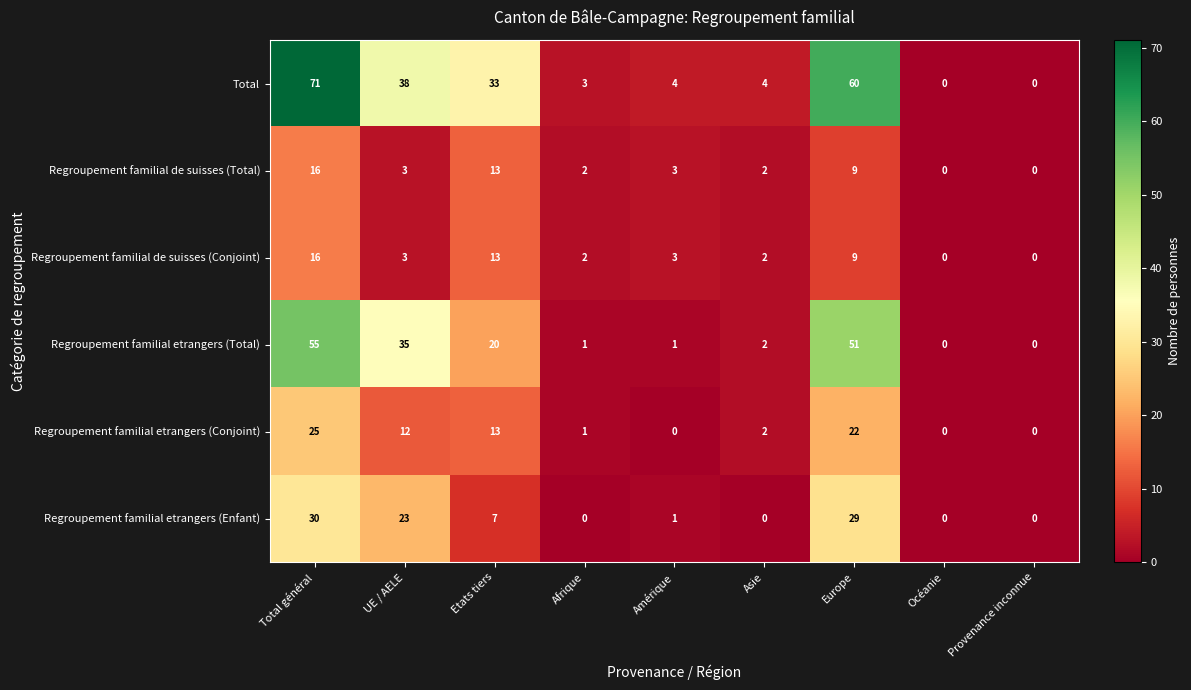

The value of Regroupement familial etrangers (Total) at Provenance inconnue is -28. True or false?

False